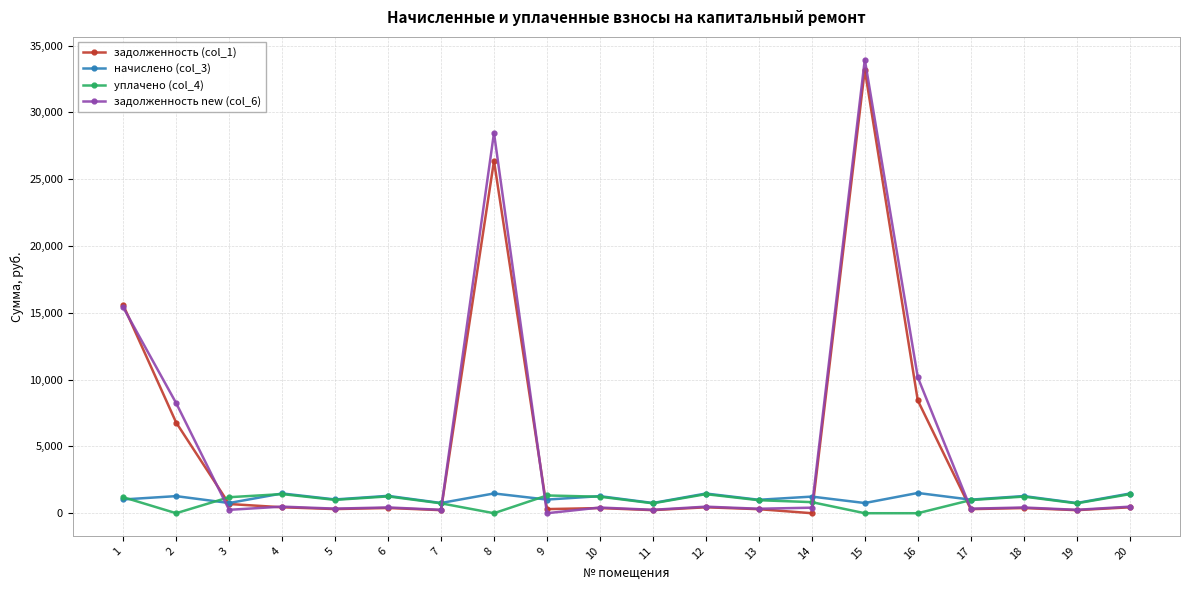

How many values in the задолженность new (col_6) series exceed 429?

10